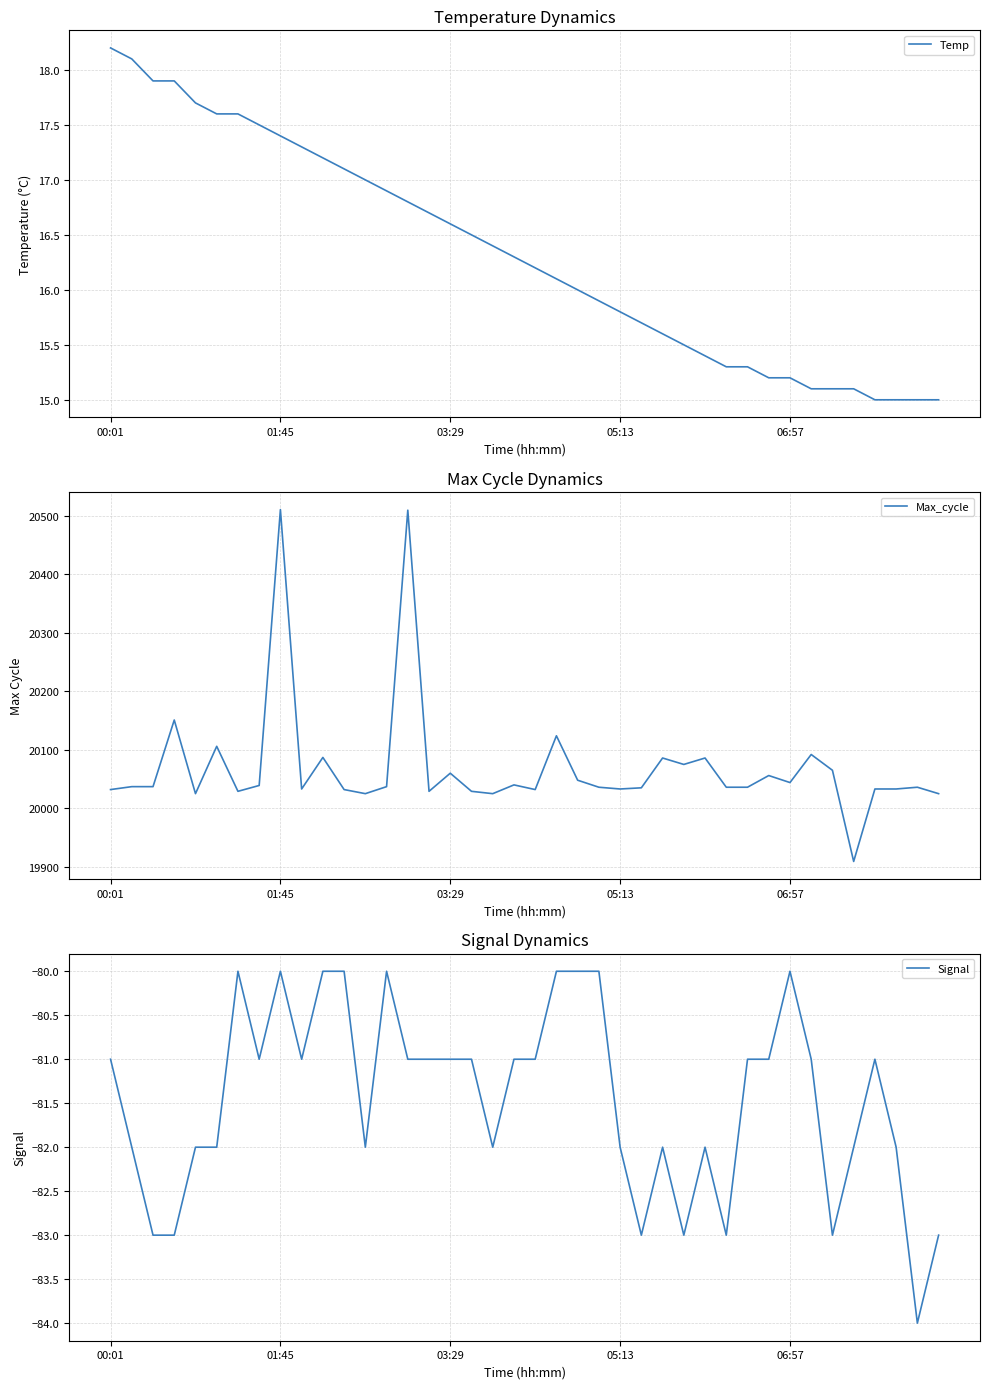

What is the highest value of the Max_cycle series?

20511